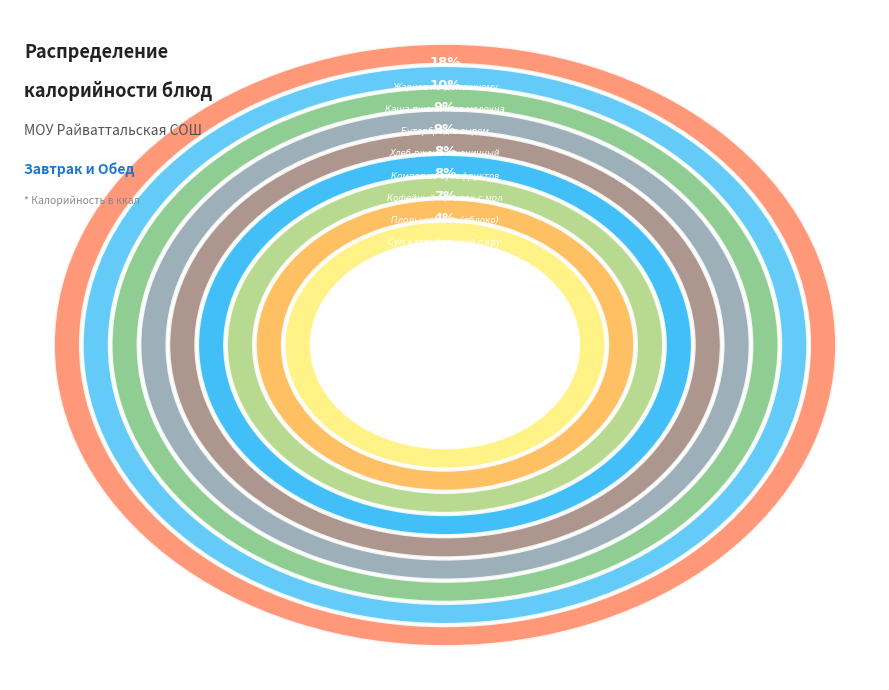

How many segments does this pie chart have?

9